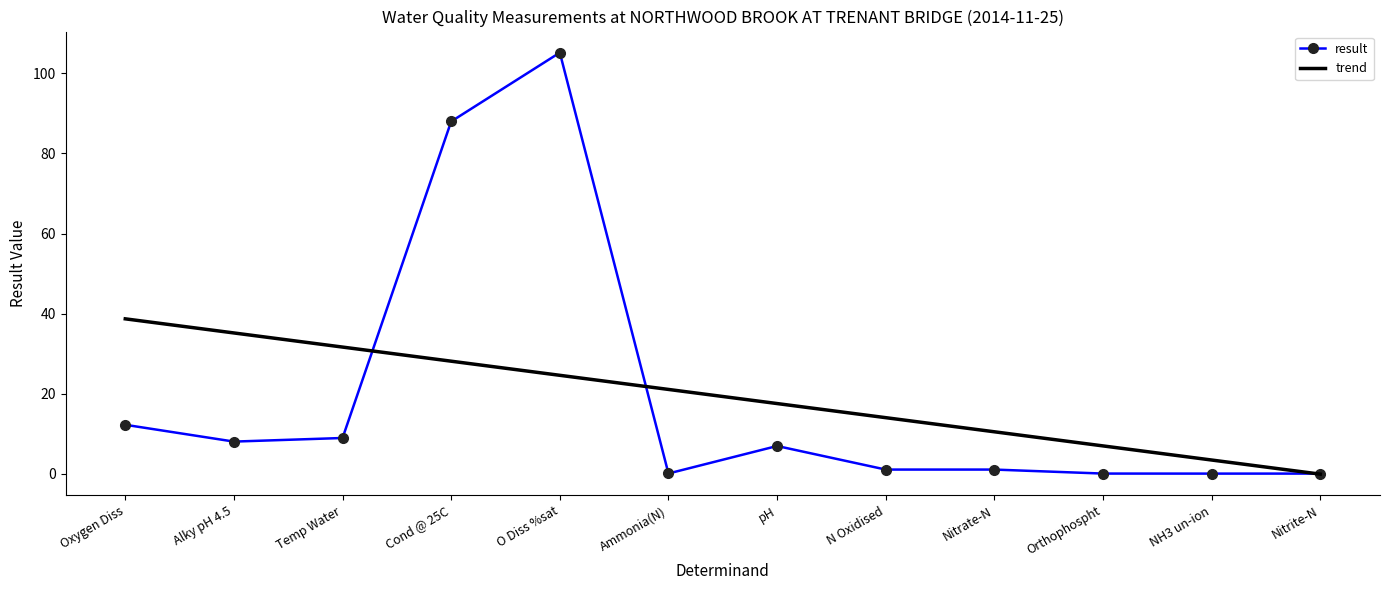

Which category has the highest value in the trend series?

Oxygen Diss